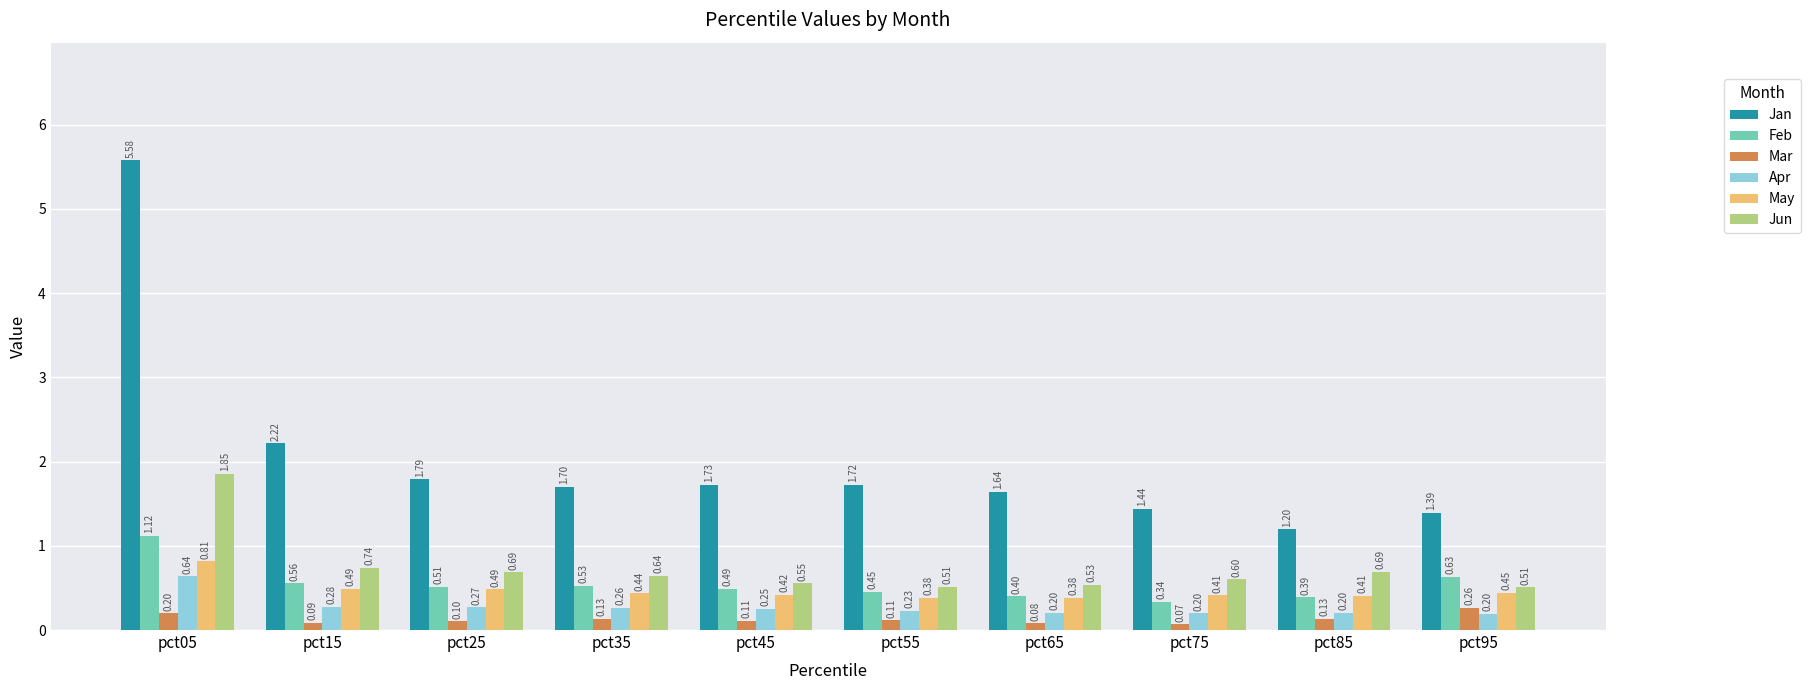

What are all the series names shown in the legend?

Jan, Feb, Mar, Apr, May, Jun